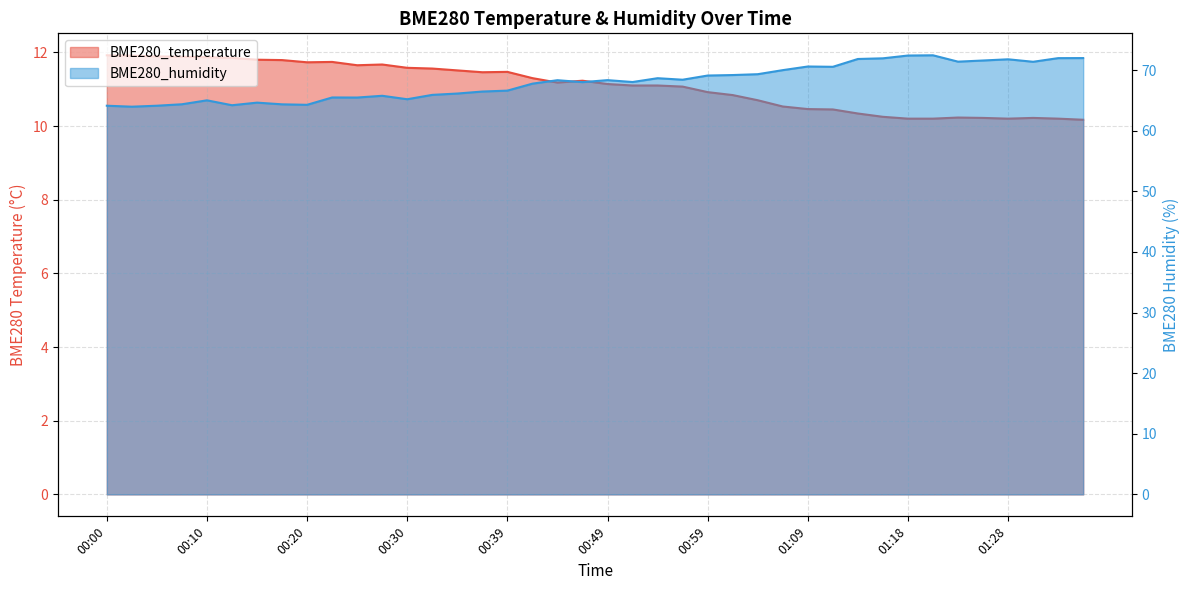

Is the value of BME280_temperature at 01:26 greater than the value of BME280_humidity at 00:25?

No